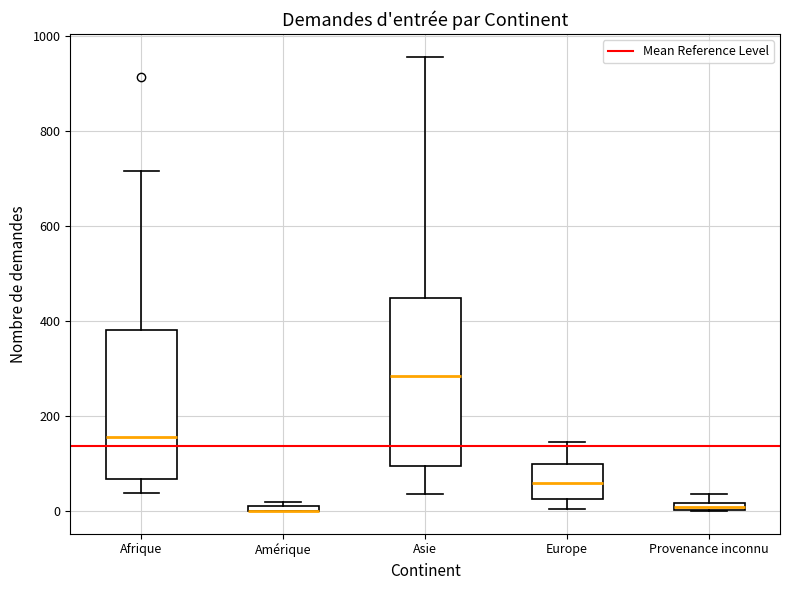

Comparing the boxes themselves (not the whiskers), which one is the tallest?

Asie